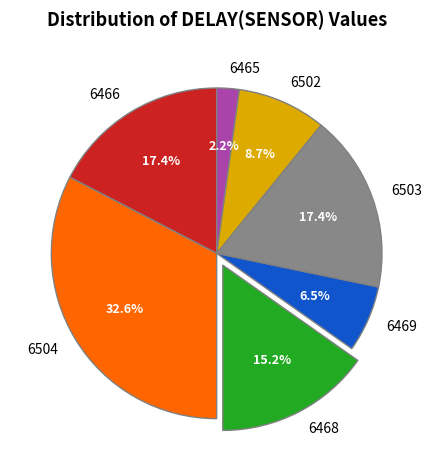

To the nearest percent, what is the average slice percentage?

14%